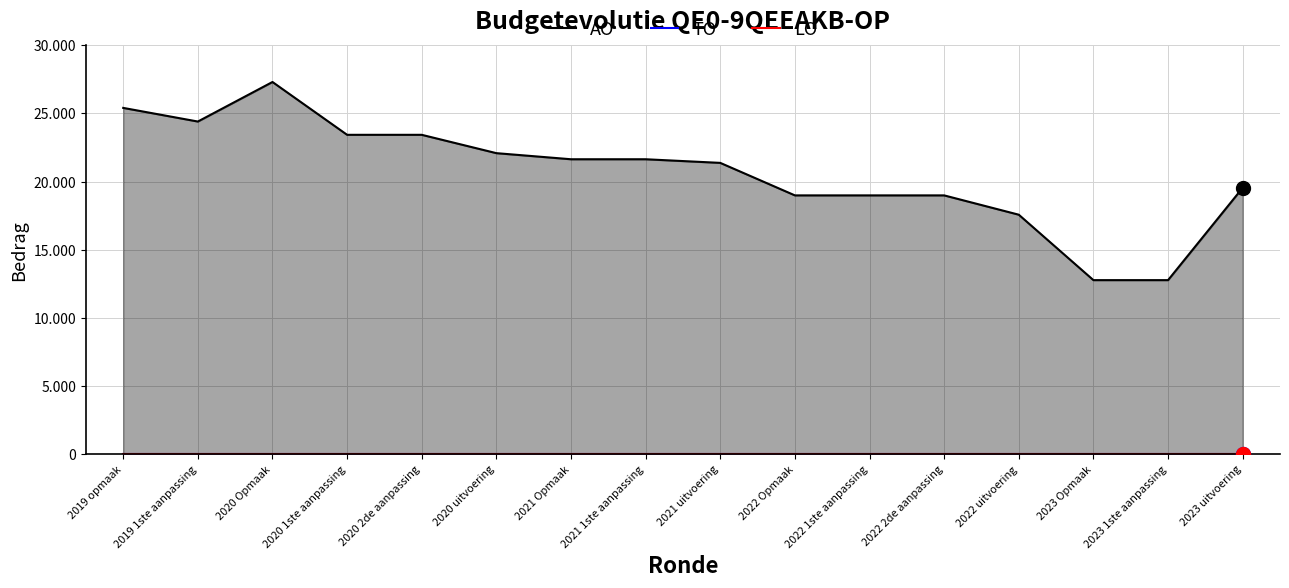

What is the label of the 1st point from the left?

2019 opmaak